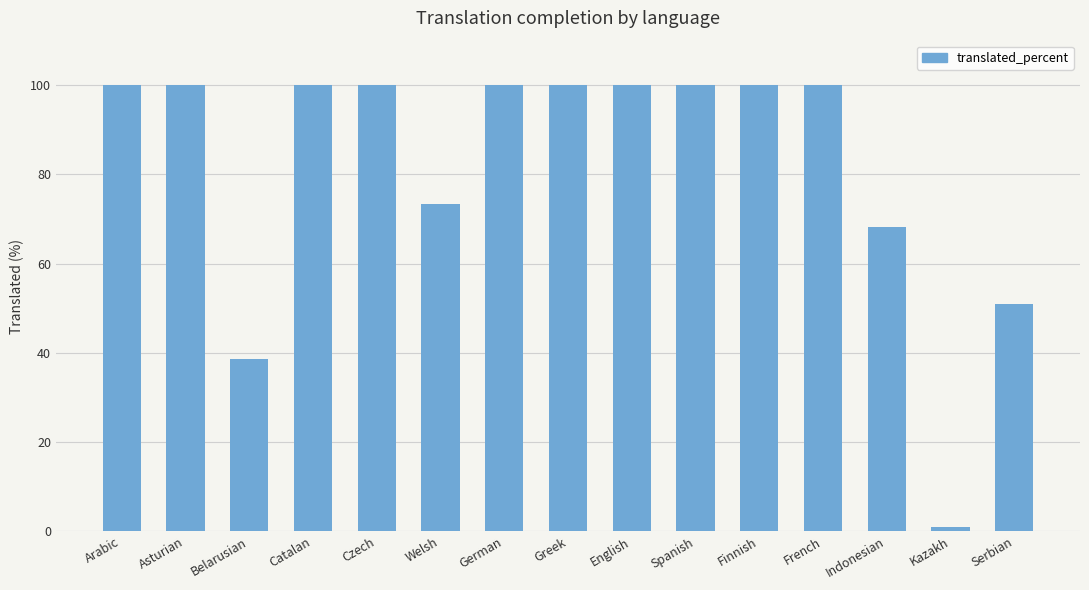

What is the label of the 12th bar from the left?

French